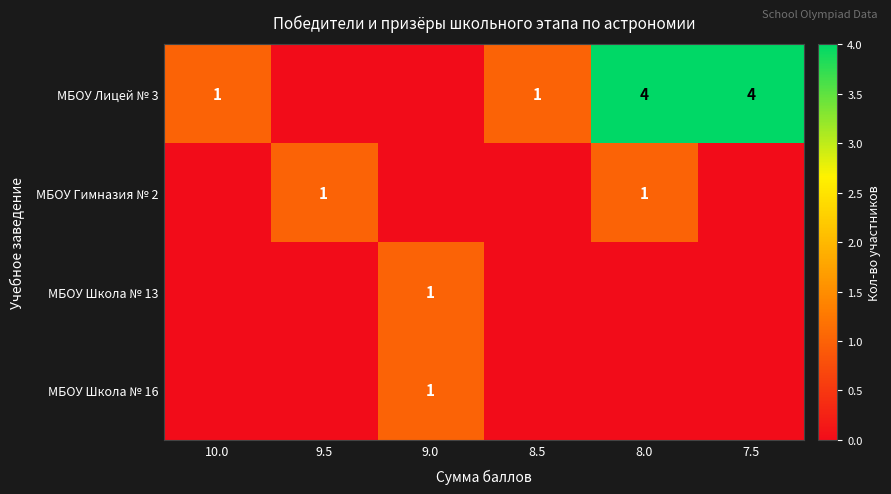

Is it true that МБОУ Лицей № 3 equals 1 at 8.5?

True